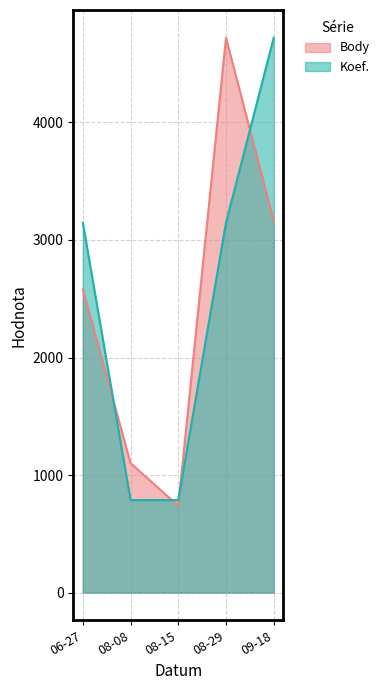

Where do Body and Koef. first cross each other?

06-27 and 08-08